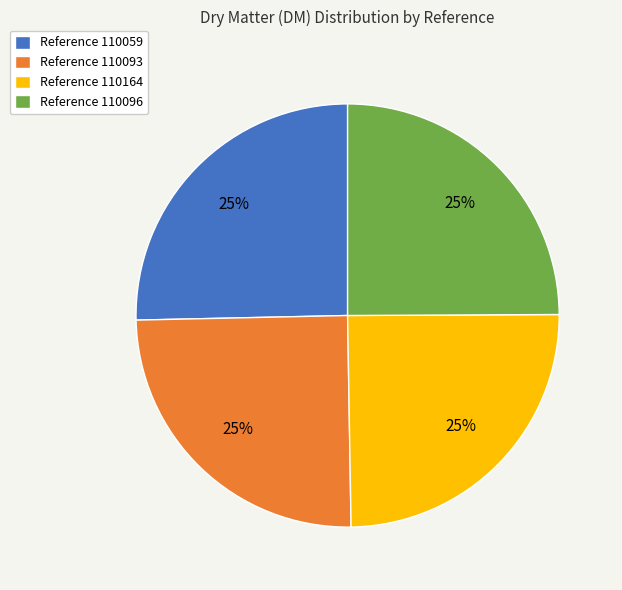

Is there a majority slice in this chart?

No